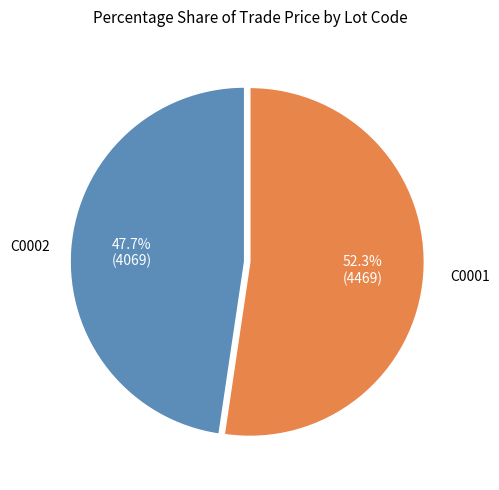

How many slices are in this pie chart?

2